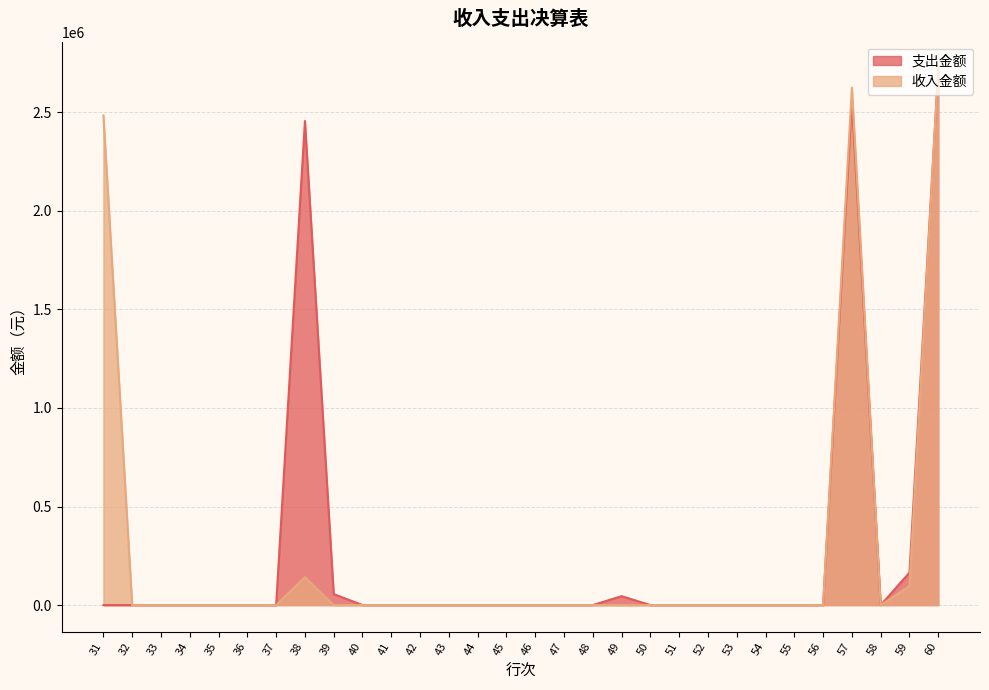

Which series has the largest total across all categories?

收入金额